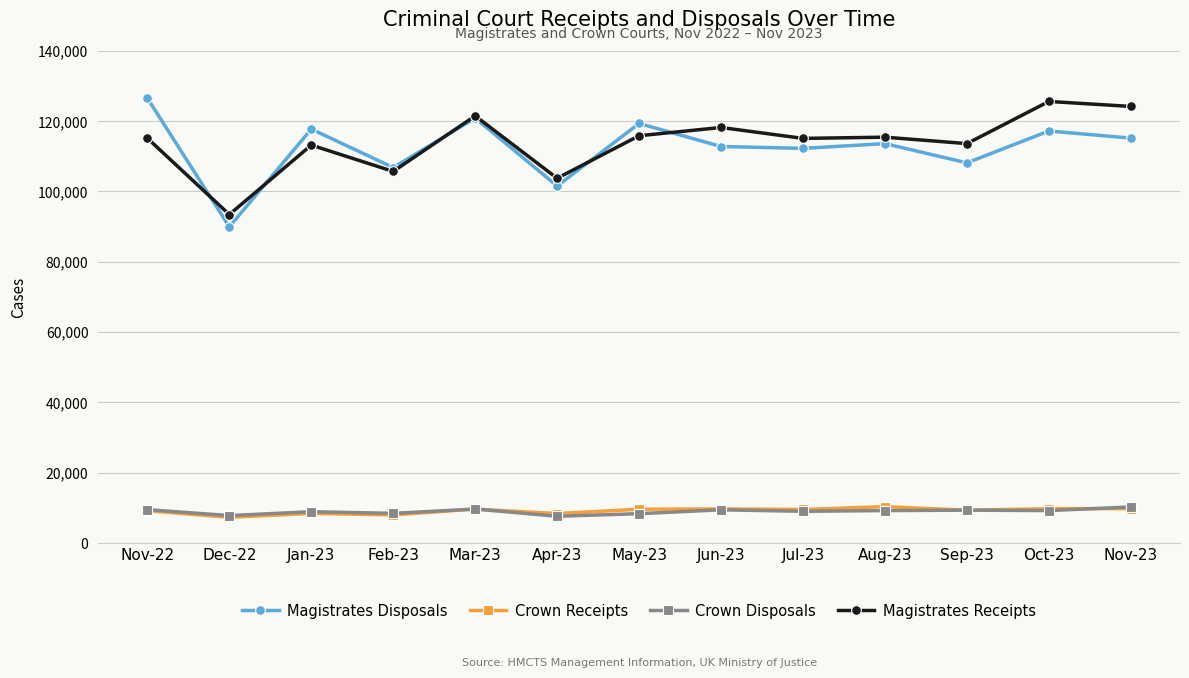

What is the total value across all series at Feb-23?

228808